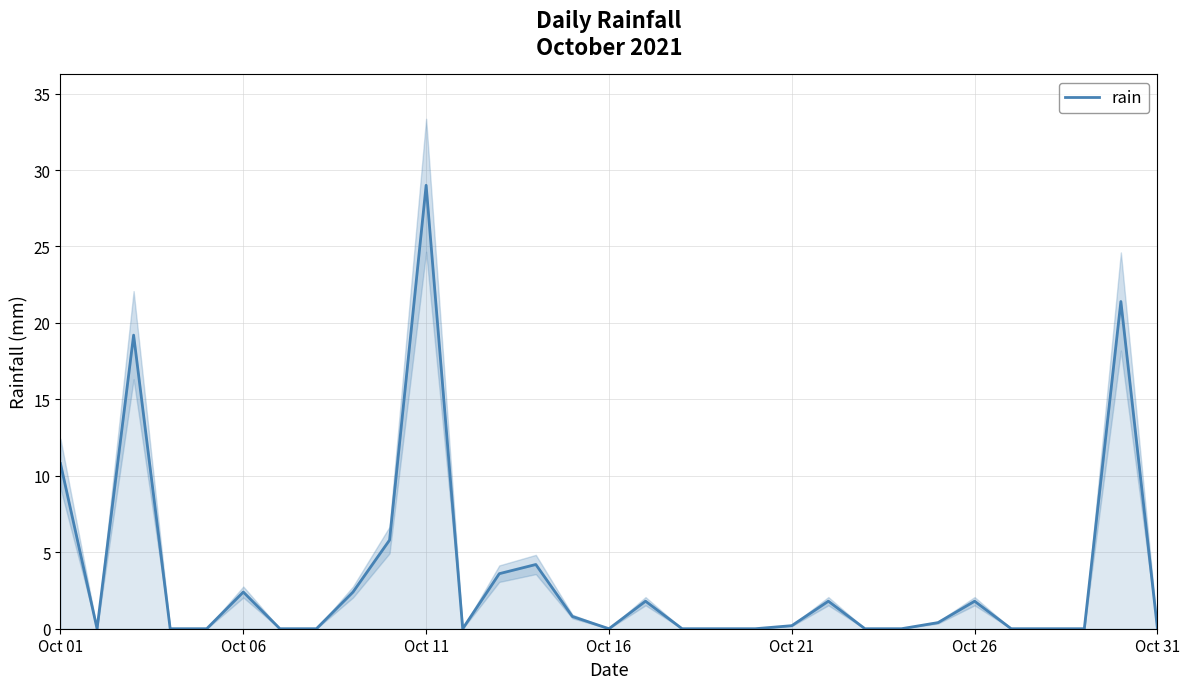

What is the maximum value shown in the chart?

29.0